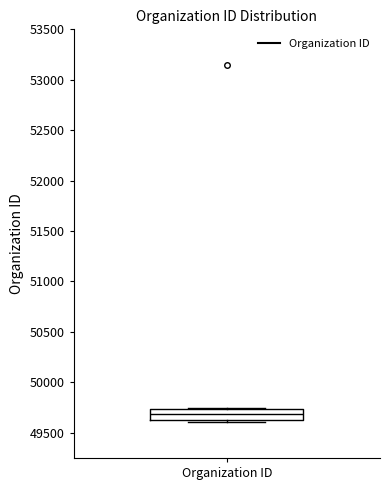

Where is the lower edge of the box for Organization ID on the y-axis? The values are not printed on the chart, so give them approximately, as read against the axis.

49600